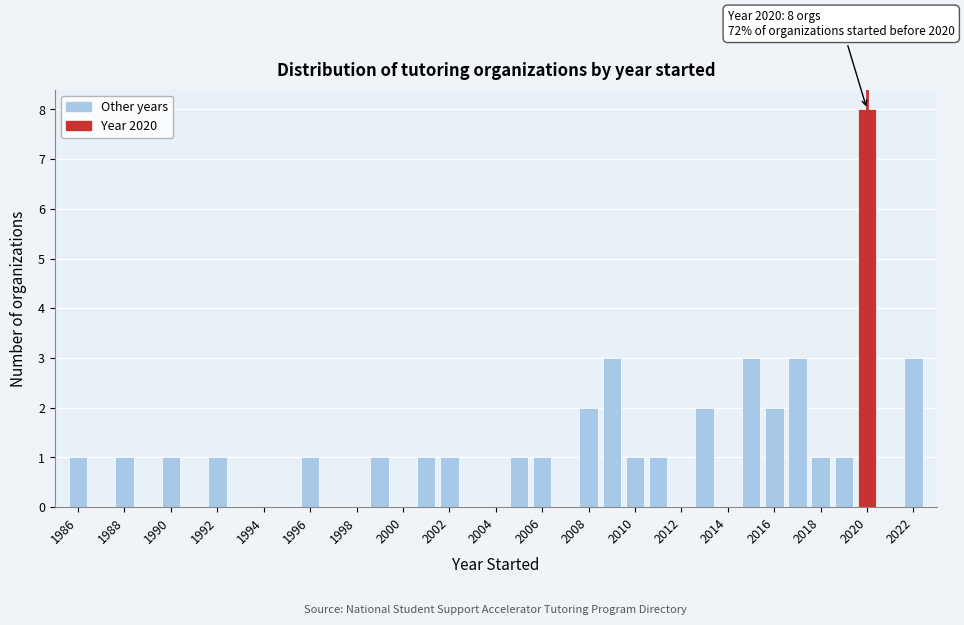

Over which range of the x-axis is the bar tallest?

2019.5 to 2020.5